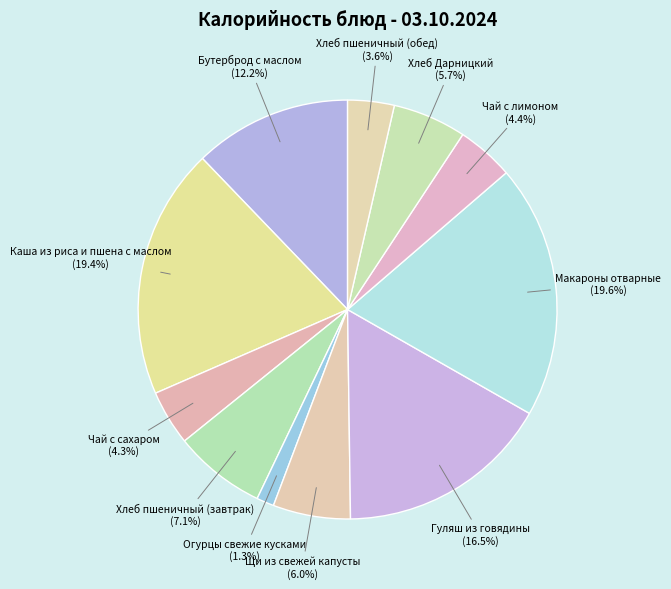

Approximately how many times larger is the value at Хлеб пшеничный (обед) compared to Хлеб пшеничный (завтрак)?

0.5